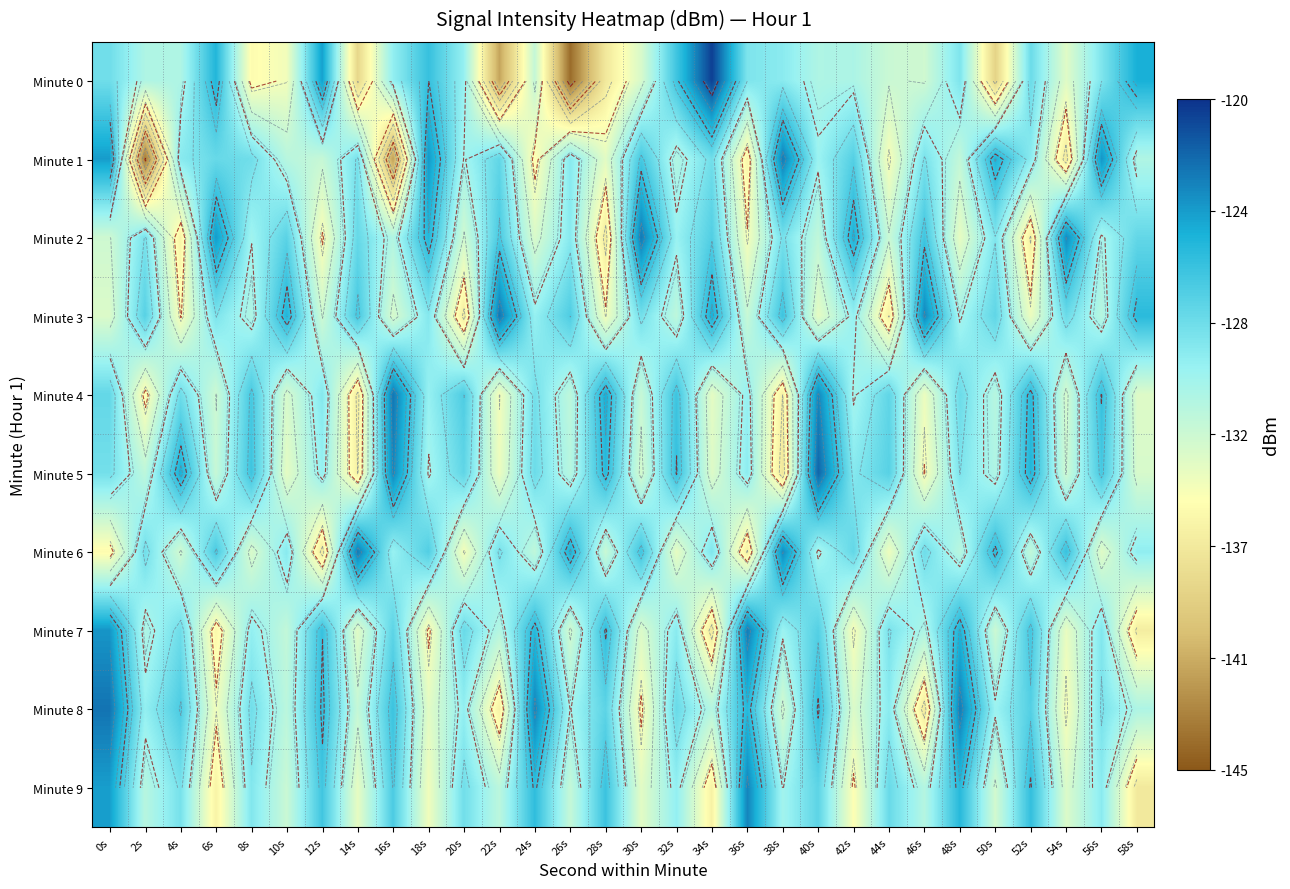

What is the average value of the Minute 1 series?

-130.4